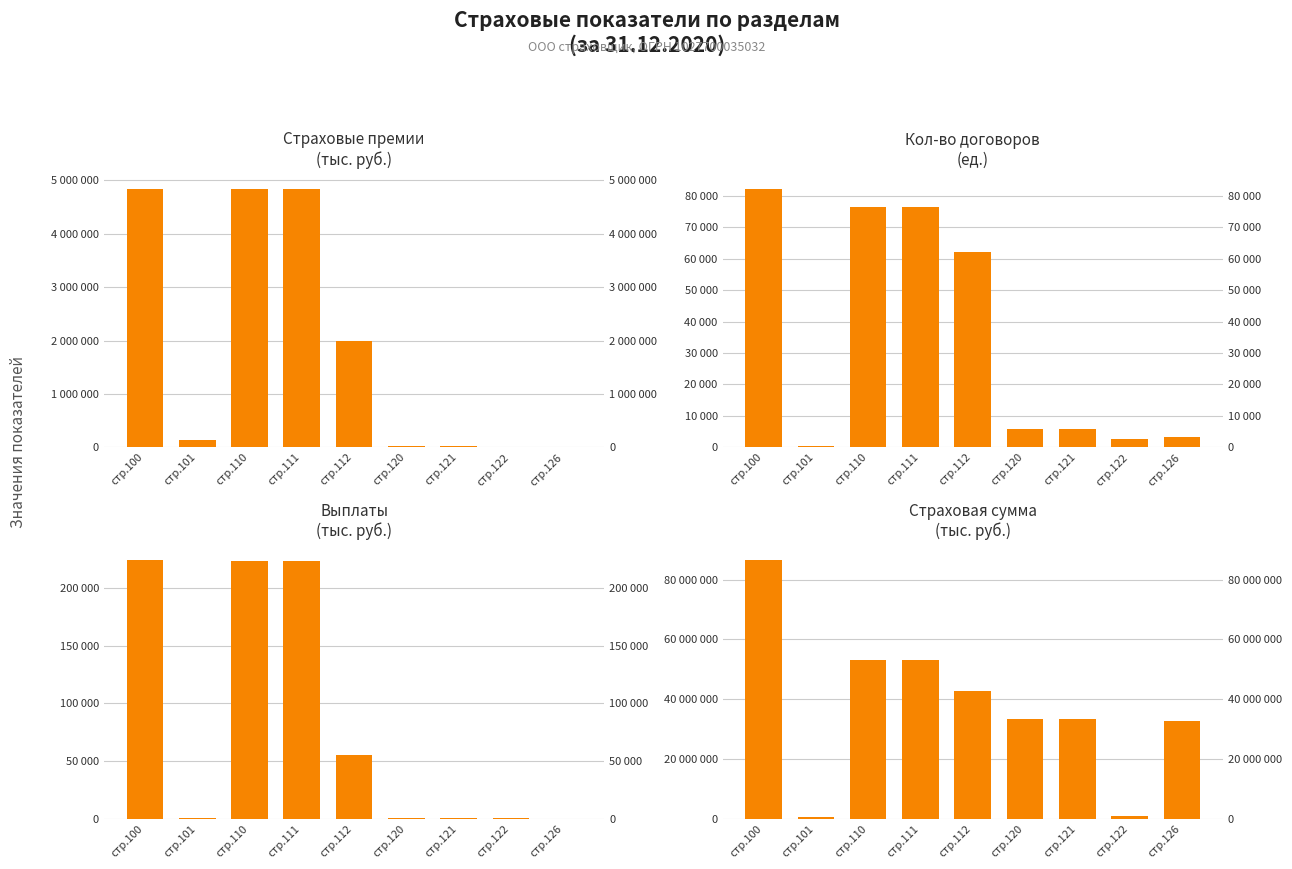

Reading right to left, extract all data points from this chart.

Страховые премии
(тыс. руб.): 12194.6	4410.0	16604.6	16604.6	1993003.5	4841801.7	4841801.7	137122.5	4846355.2
Кол-во договоров
(ед.): 3261.0	2569.0	5830.0	5830.0	62272.0	76535.0	76535.0	541.0	82365.0
Выплаты
(тыс. руб.): 0.0	902.1	902.1	902.1	55110.5	223233.5	223233.5	249.5	224135.5
Страховая сумма
(тыс. руб.): 32617819.5	827211.2	33445030.7	33445030.7	42761006.7	53091959.9	53091959.9	455979.8	86536990.6